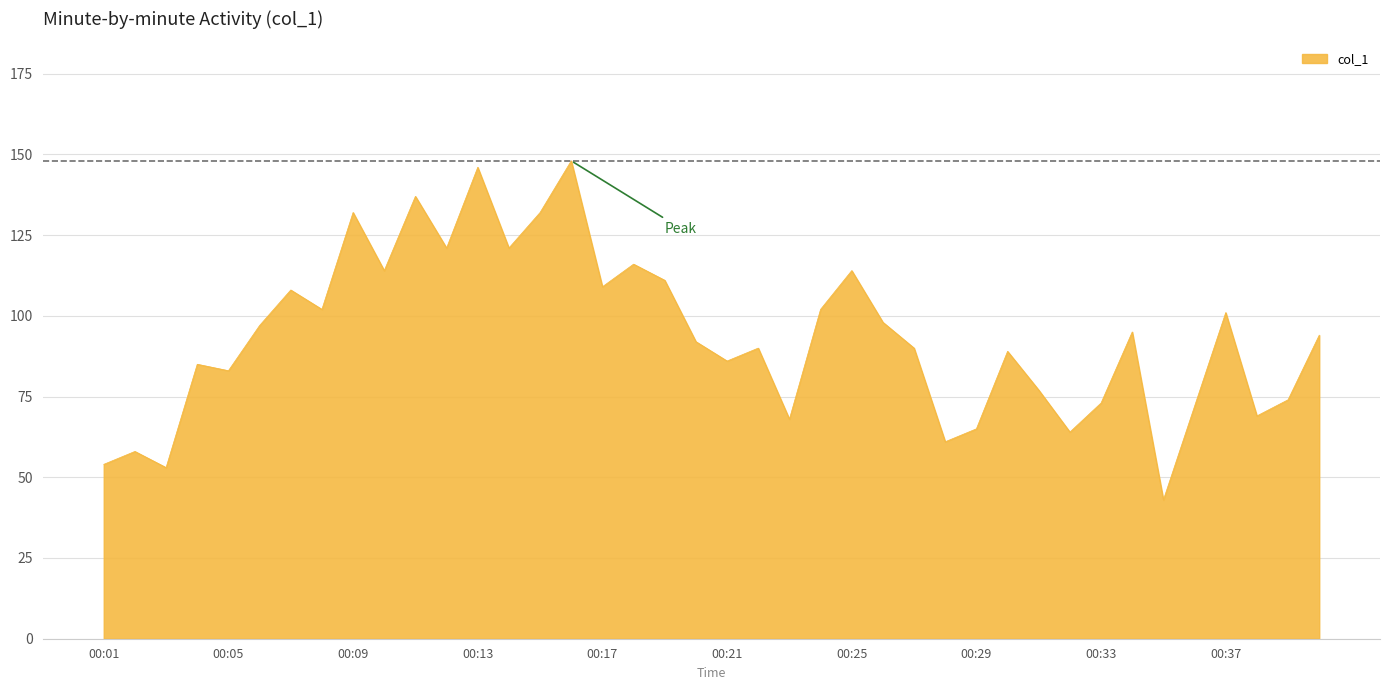

What is the maximum value shown in the chart?

148